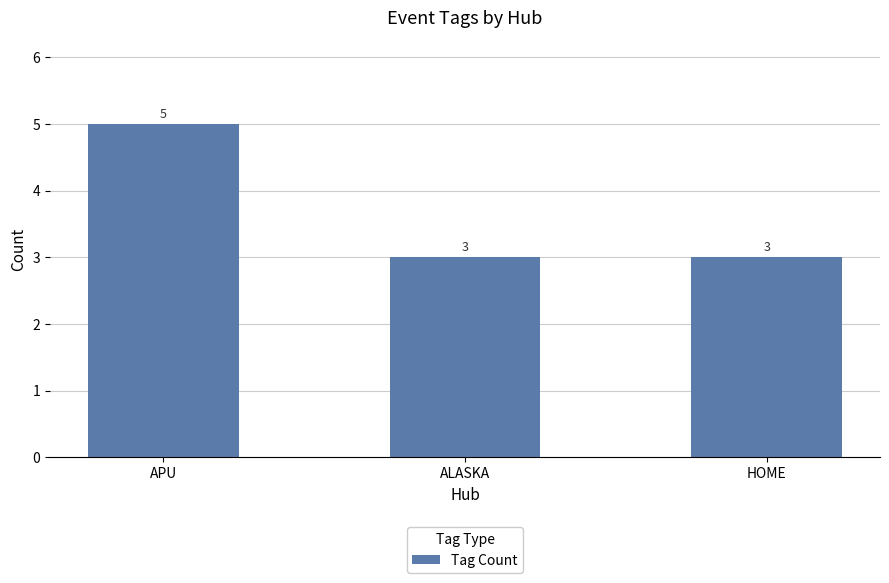

Is it true that the value at ALASKA is 3?

True